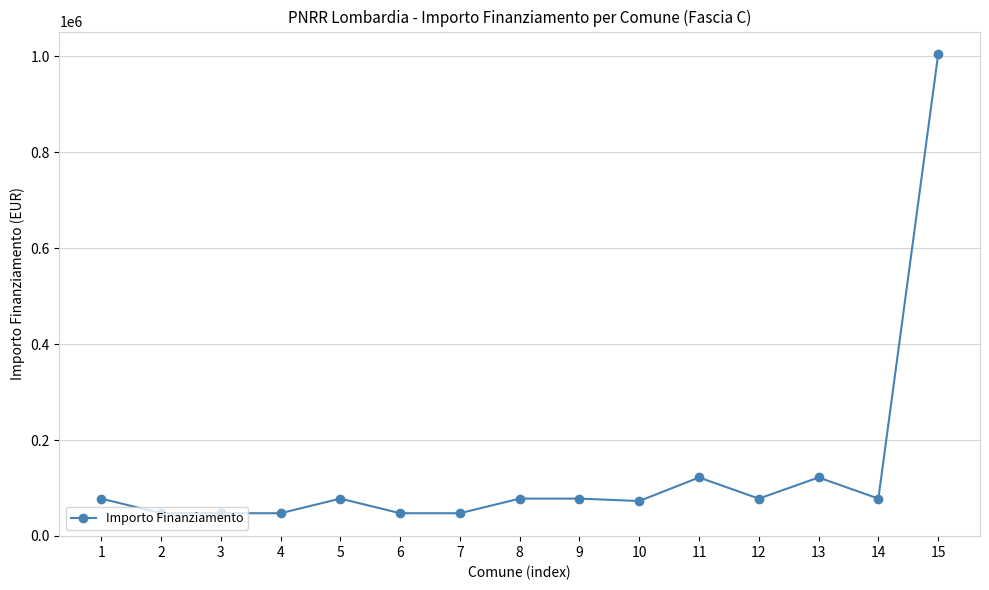

What is the ratio of the value at 5 to the value at 12?

1.0